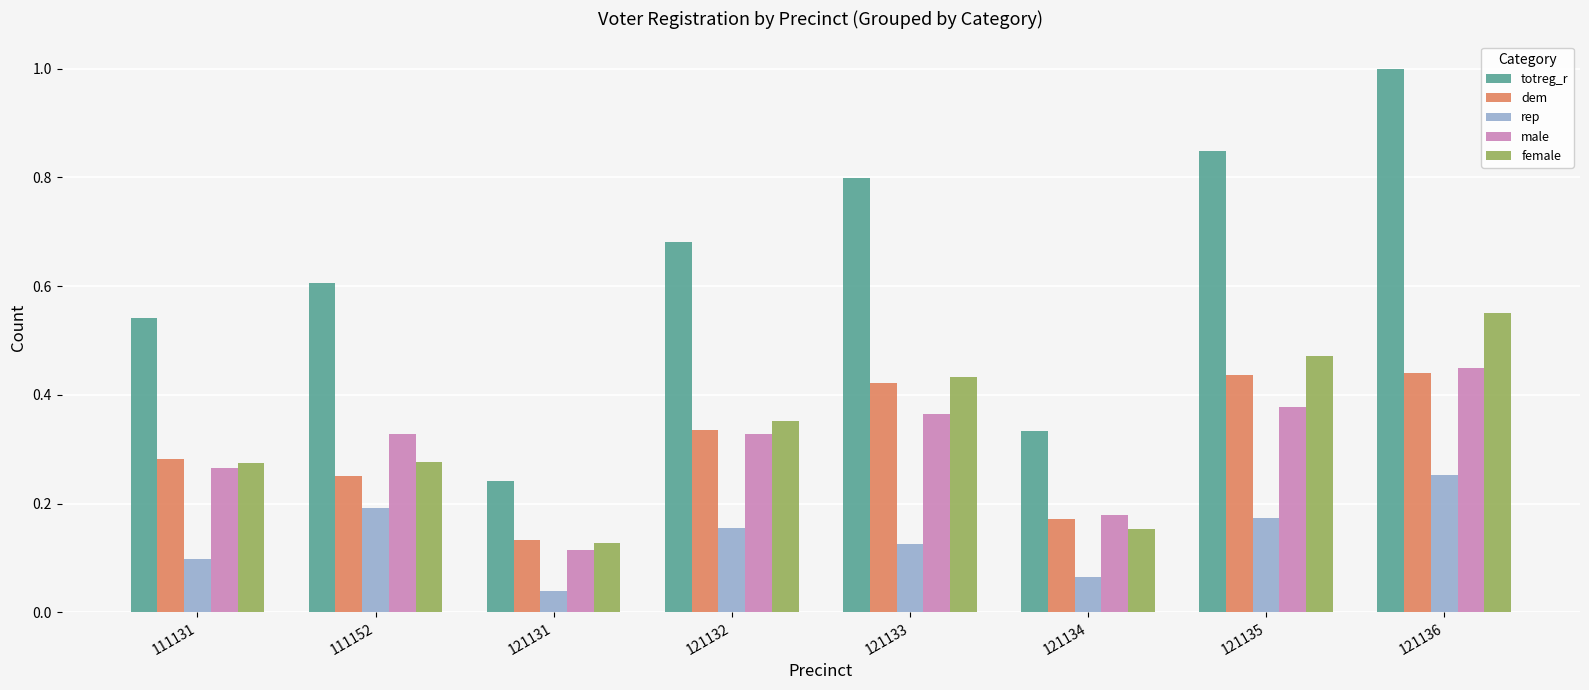

What are all the series names shown in the legend?

totreg_r, dem, rep, male, female